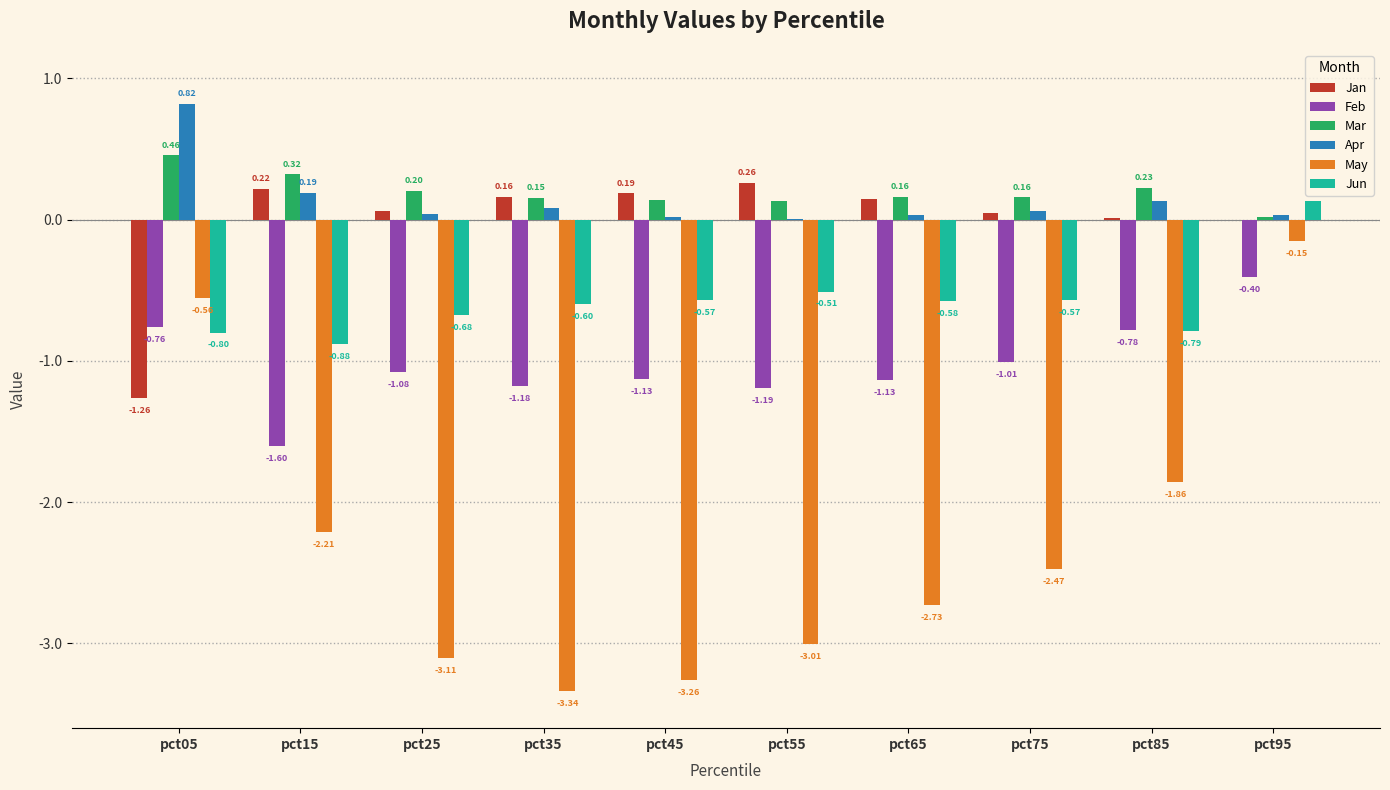

At which category is the sum across all series the highest?

pct95